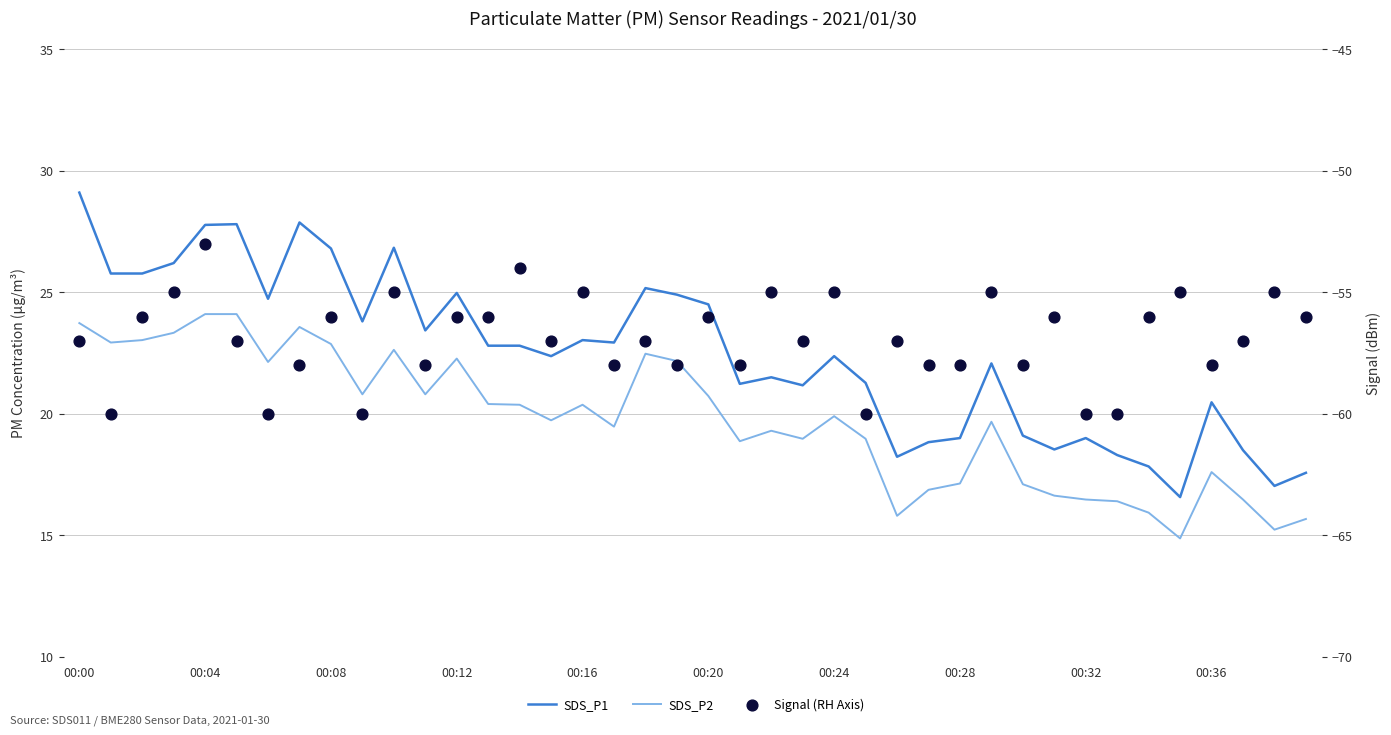

Which series has the largest Y range (max minus min)?

SDS_P1